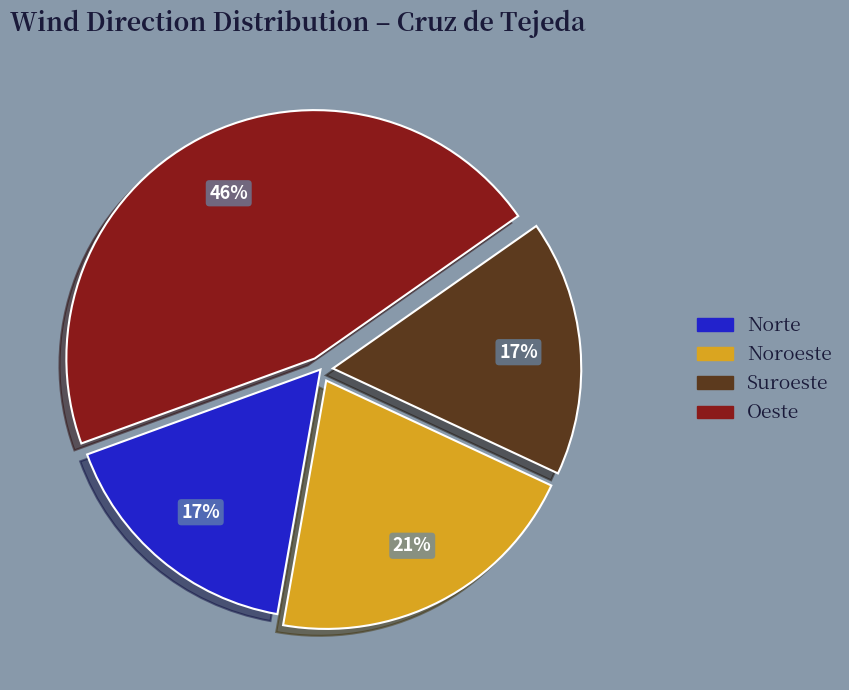

Does any single category account for the majority?

No